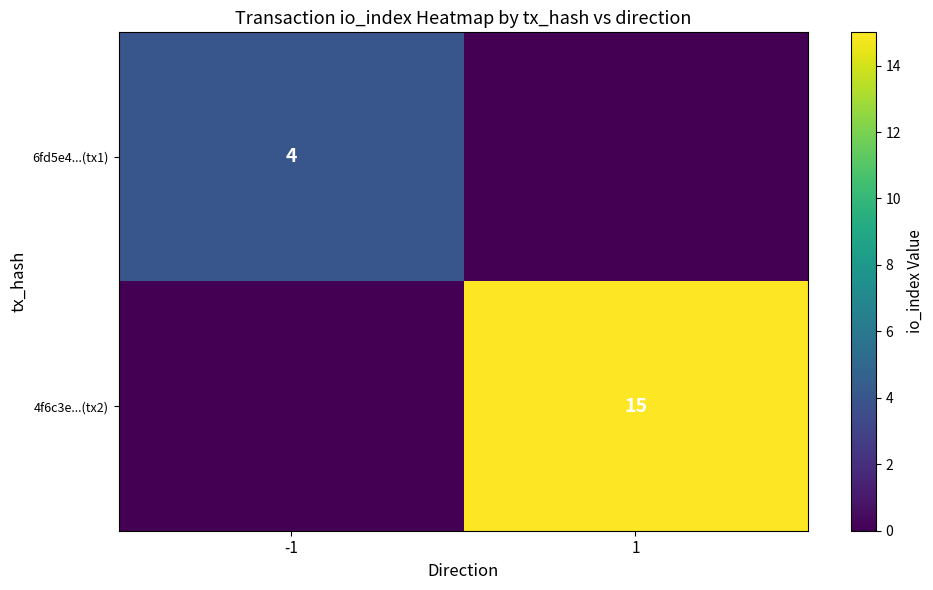

Is the value of 4f6c3e...(tx2) at 1 greater than the value of 6fd5e4...(tx1) at -1?

Yes